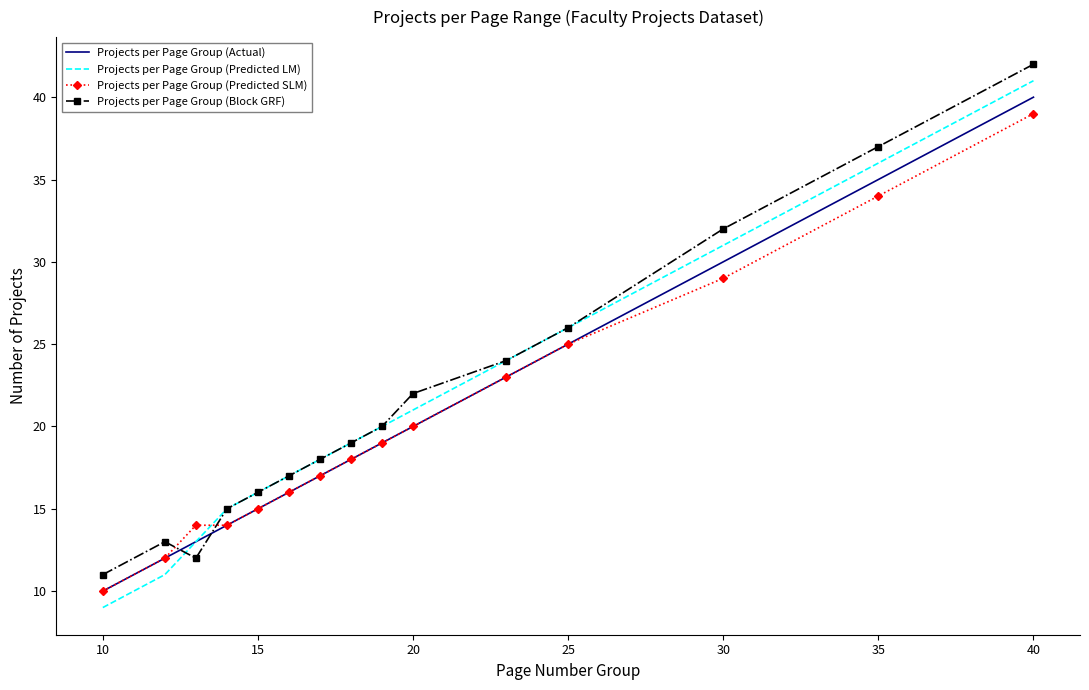

Which series has the largest range (max minus min)?

Projects per Page Group (Predicted LM)